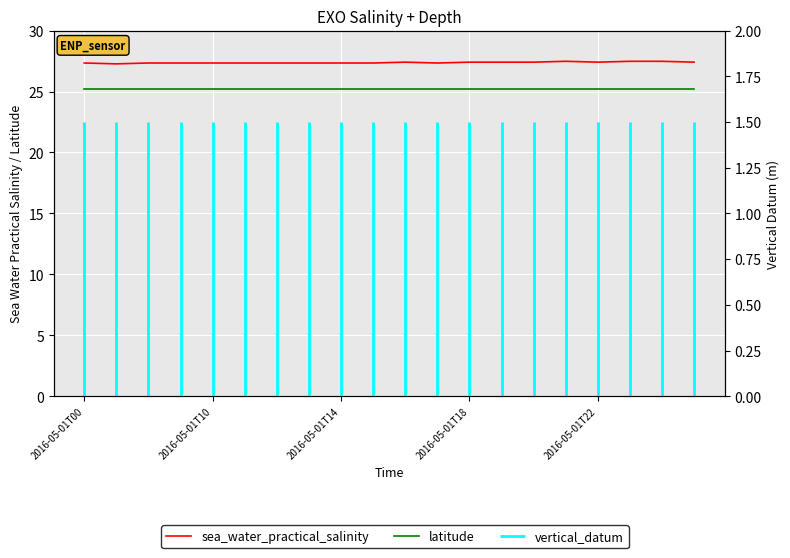

What is the difference between the sea_water_practical_salinity values at 5 and 16?

0.1